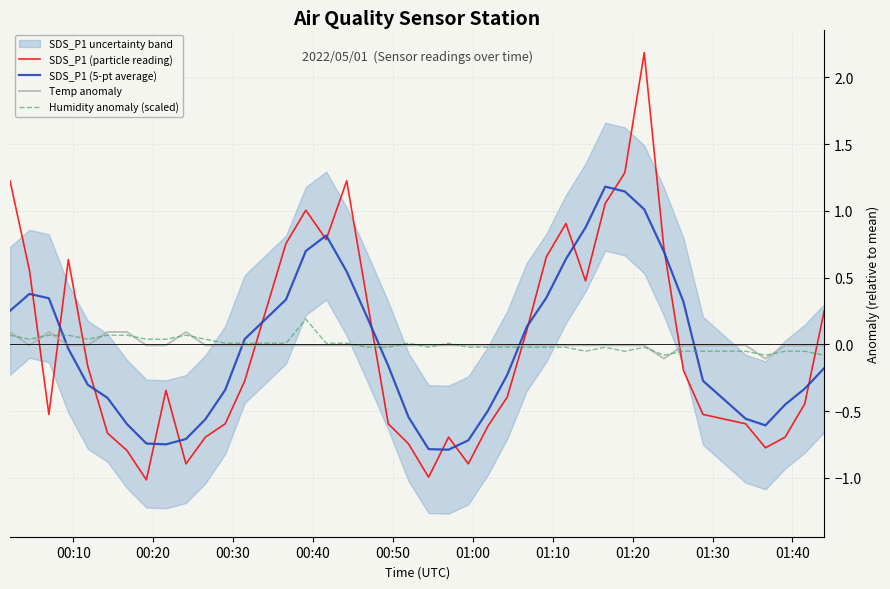

True or false: Temp anomaly and SDS_P1 (particle reading) cross at least once.

True